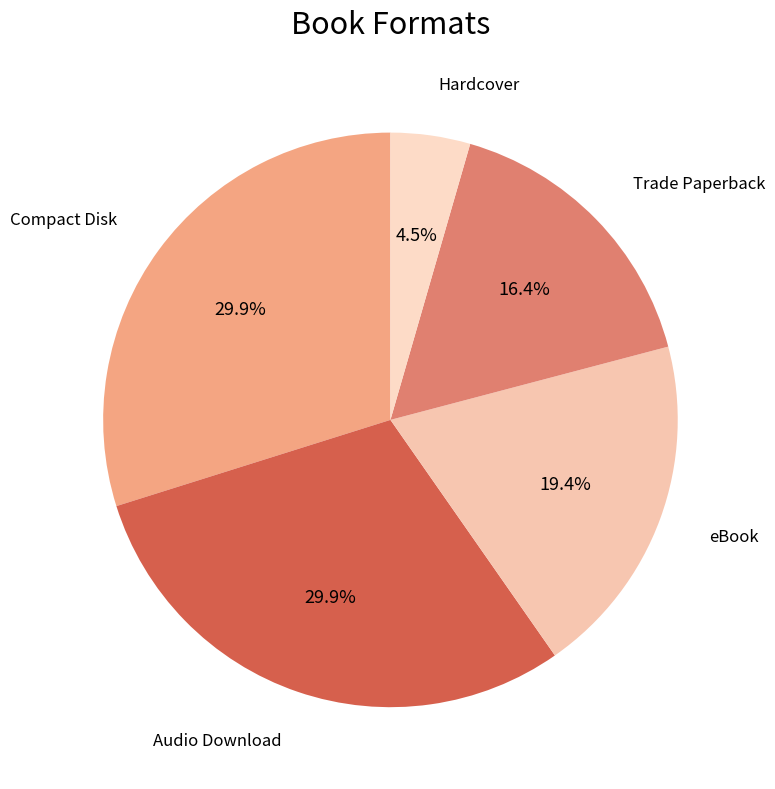

What is the smallest slice in the pie chart?

Hardcover